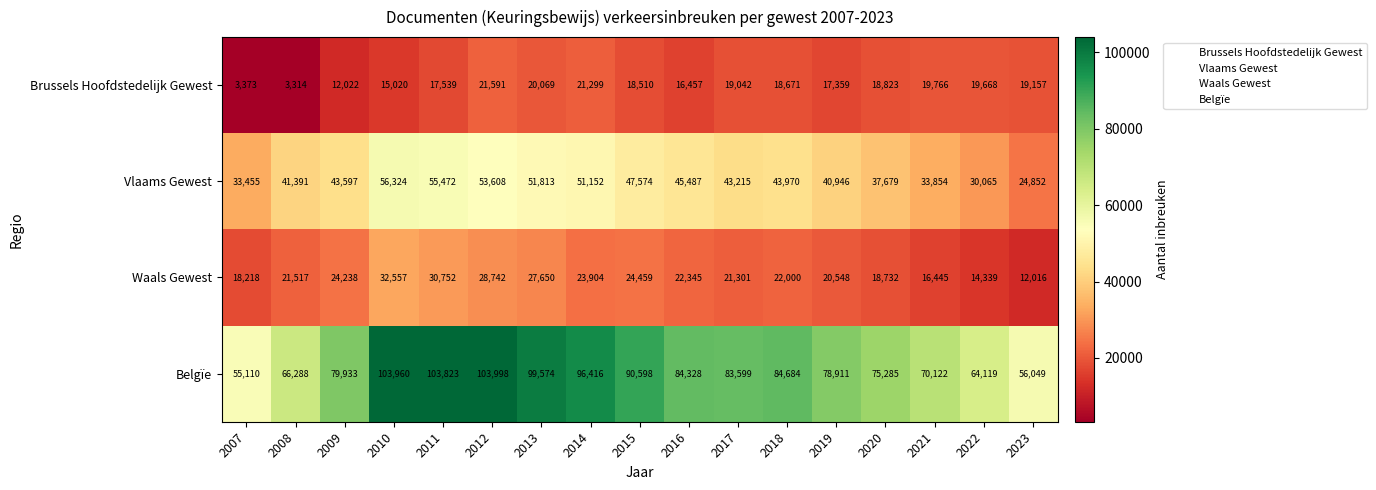

Is it true that Brussels Hoofdstedelijk Gewest equals 19766 at 2021?

True